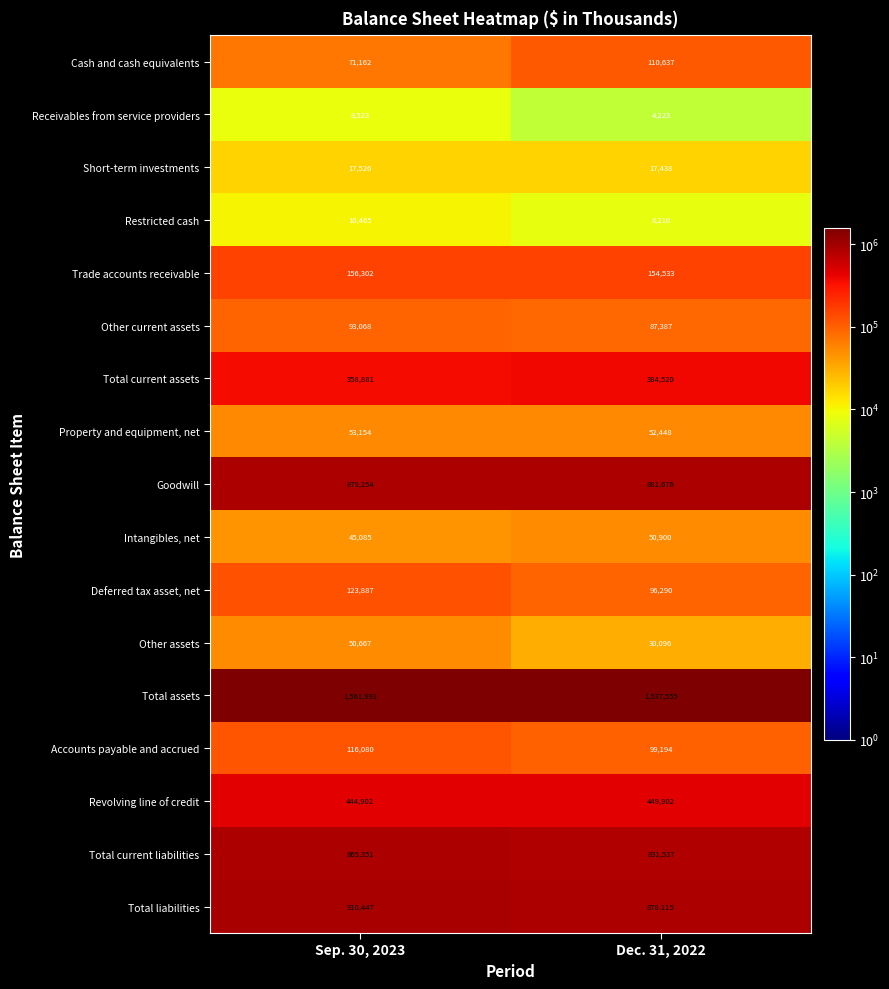

Which series has the widest spread of values?

Cash and cash equivalents